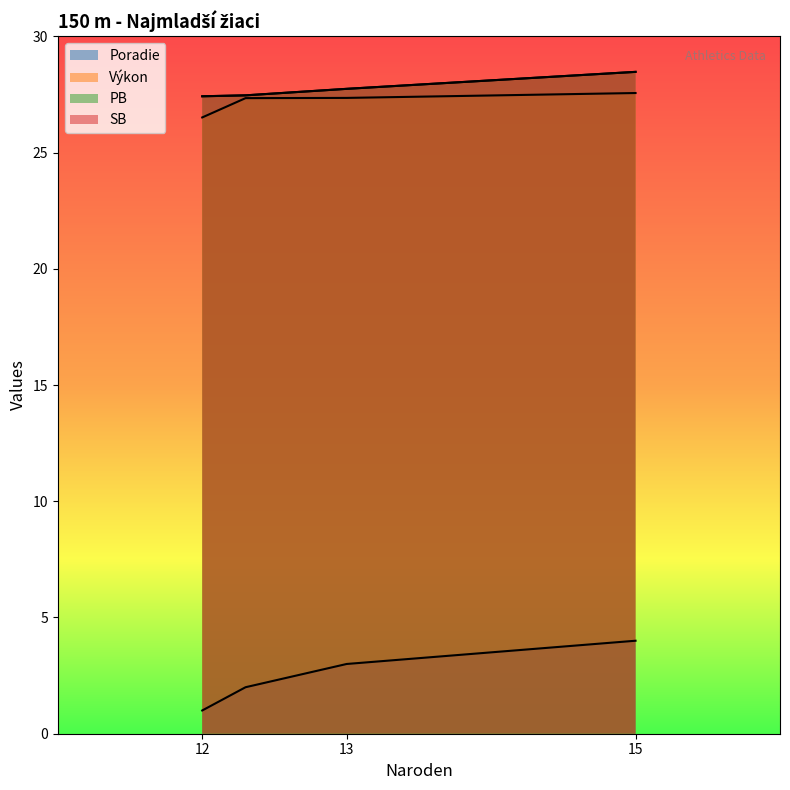

Reading left to right, transcribe all the data shown in this chart.

Poradie: 12=1.0	12=2.0	13=3.0	15=4.0
Výkon: 12=26.5	12=27.3	13=27.4	15=27.6
PB: 12=27.4	12=27.5	13=27.7	15=28.5
SB: 12=27.4	12=27.5	13=27.7	15=28.5